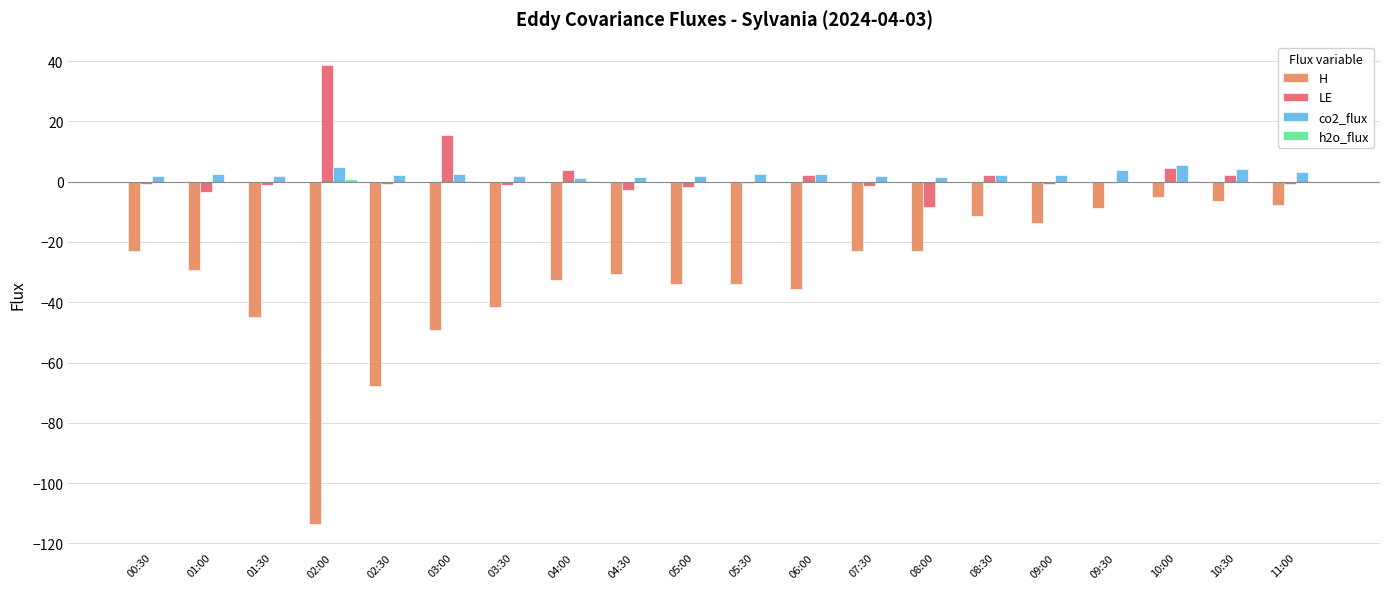

What is the sum of all co2_flux values?

52.4